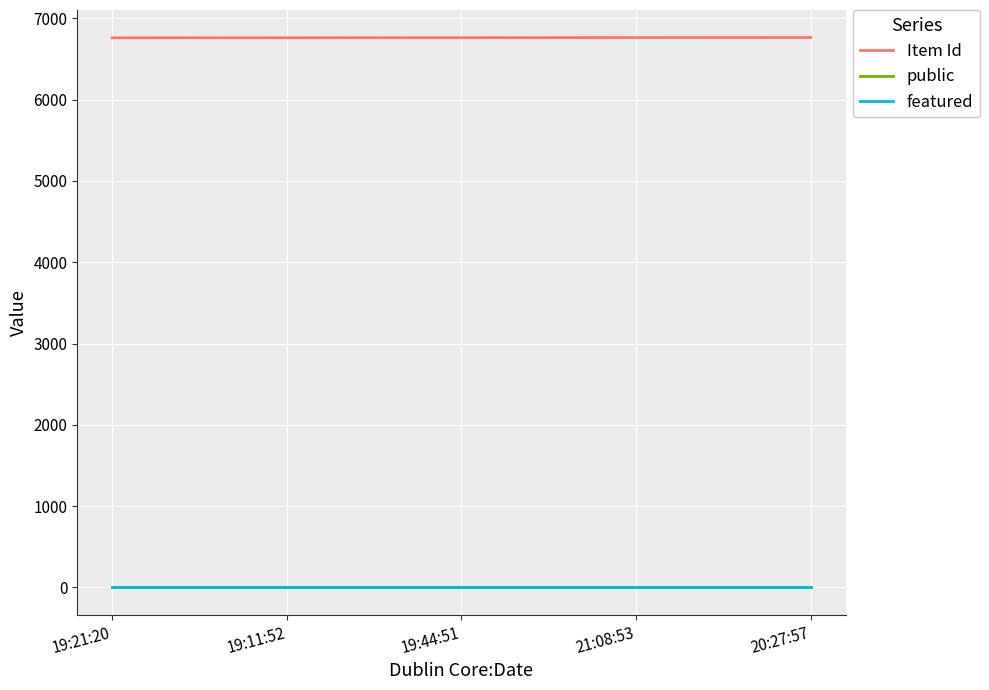

What is the maximum value shown in the chart?

6765